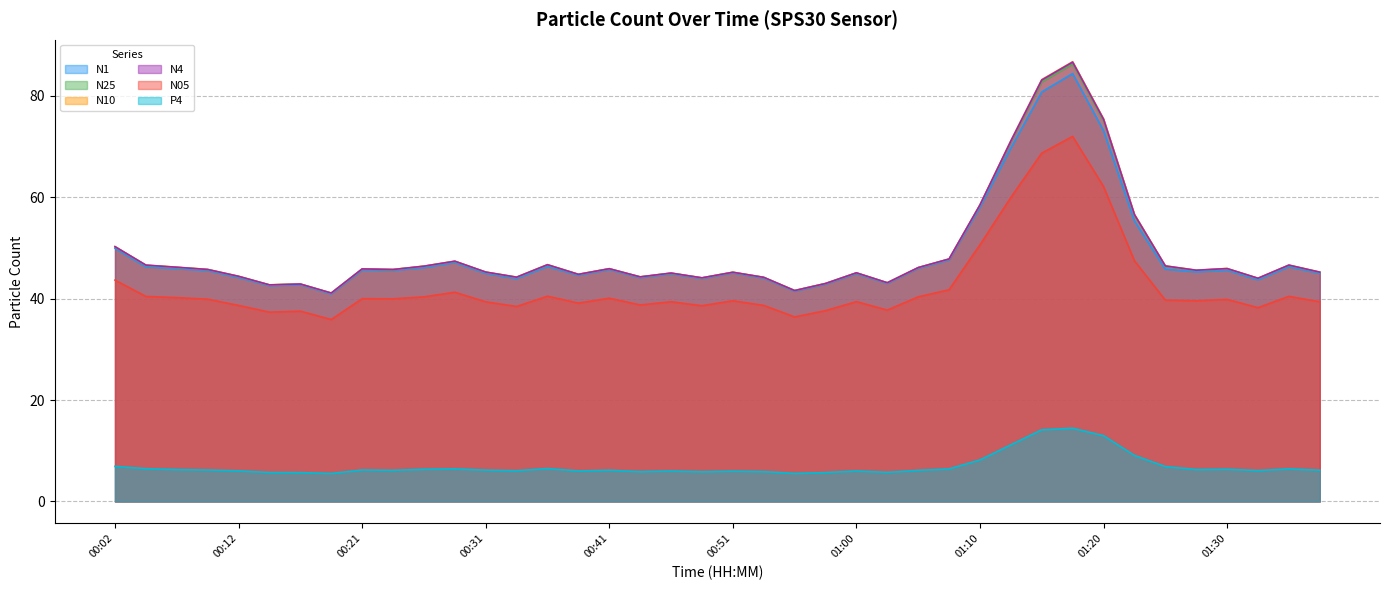

What is the label of the 40th point from the right?

00:02